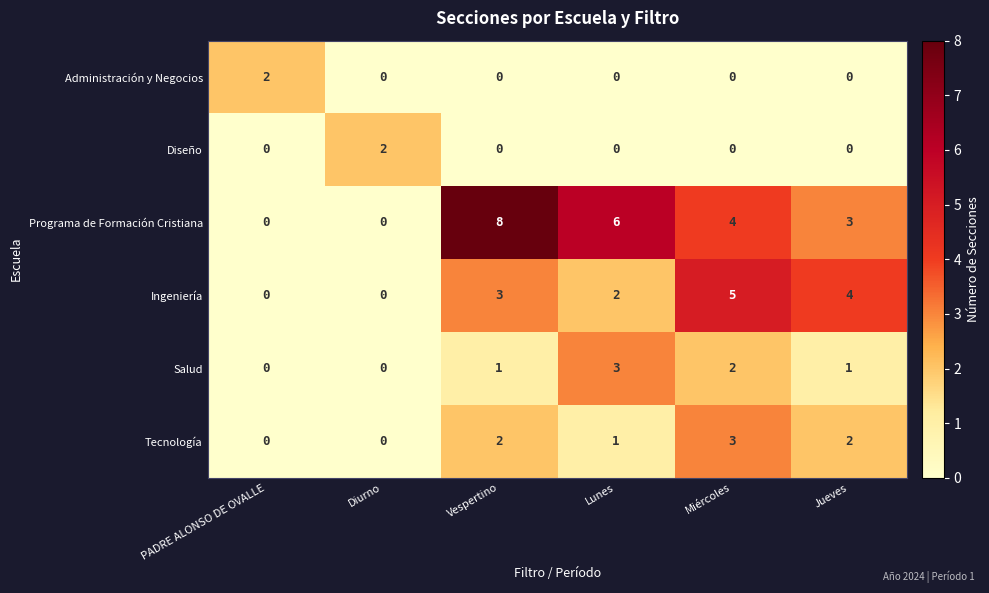

What is the greatest value displayed?

8